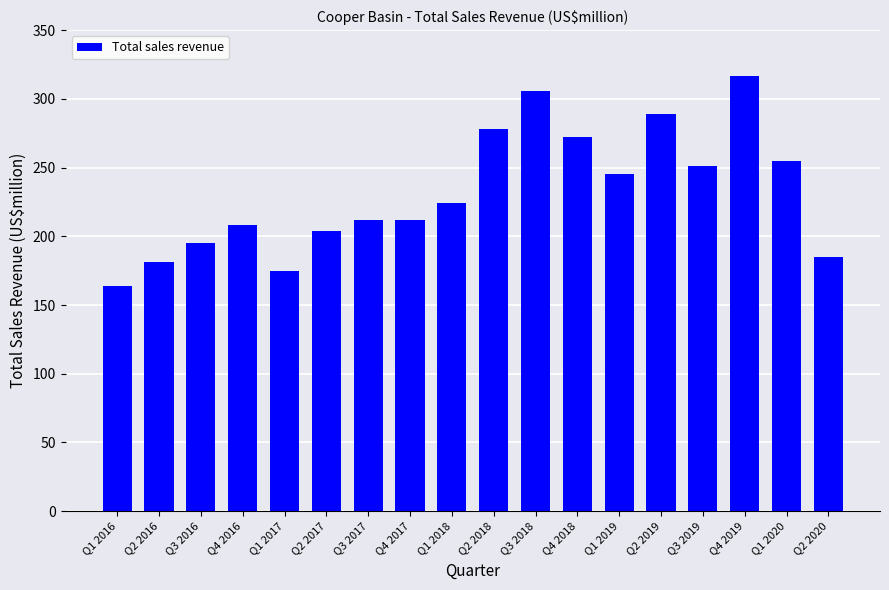

How many bars are there in total?

18